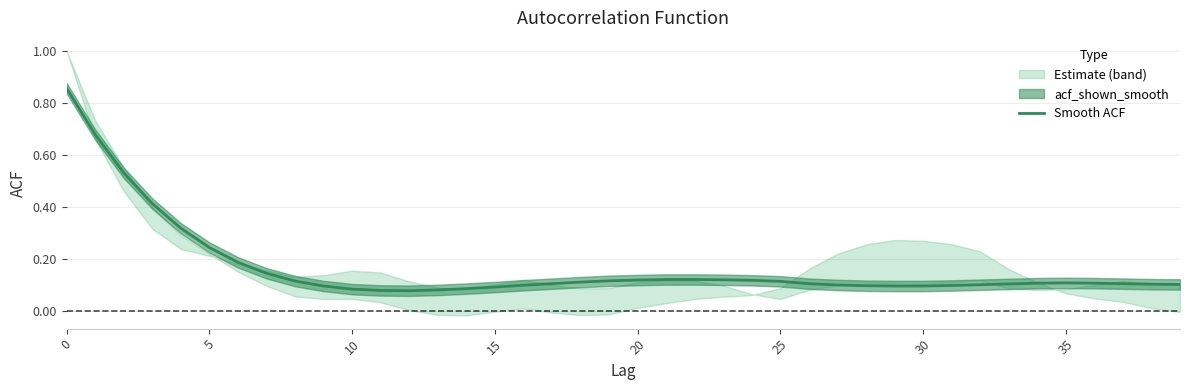

Reading right to left, transcribe all the data shown in this chart.

0.1	0.1	0.1	0.1	0.1	0.1	0.1	0.1	0.1	0.1	0.1	0.1	0.1	0.1	0.1	0.1	0.1	0.1	0.1	0.1	0.1	0.1	0.1	0.1	0.1	0.1	0.1	0.1	0.1	0.1	0.1	0.1	0.1	0.2	0.2	0.3	0.4	0.5	0.7	0.9